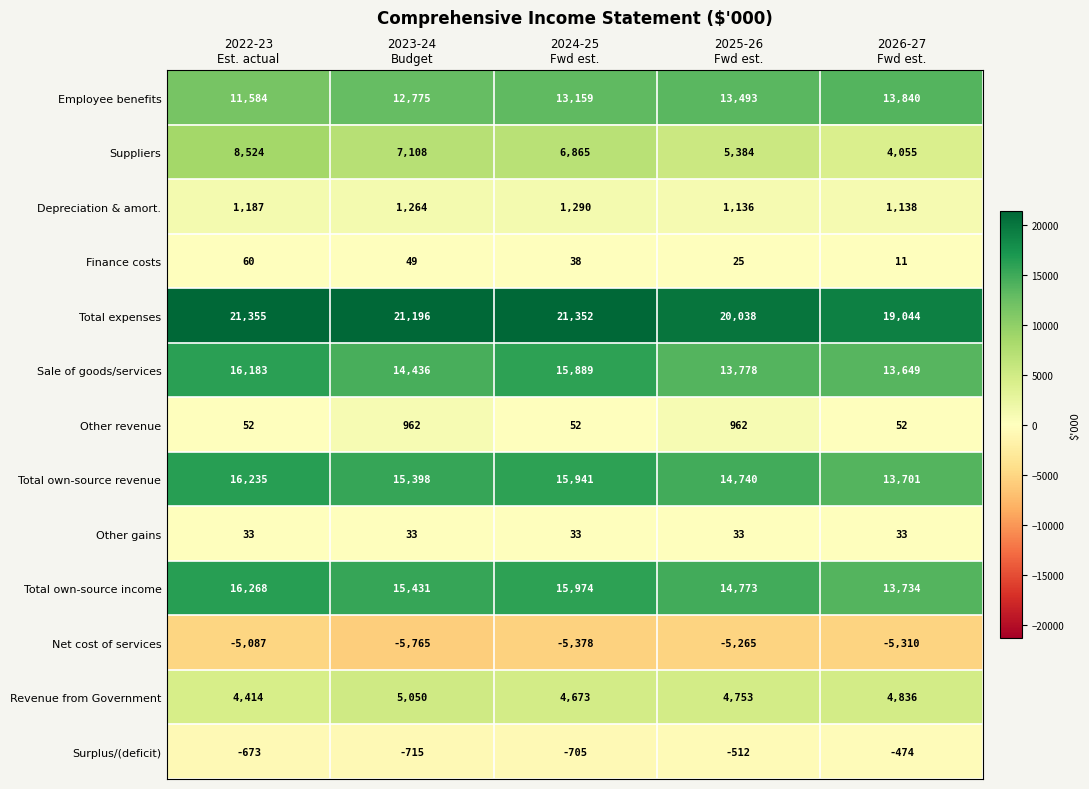

What is the minimum value shown in the chart?

-5765